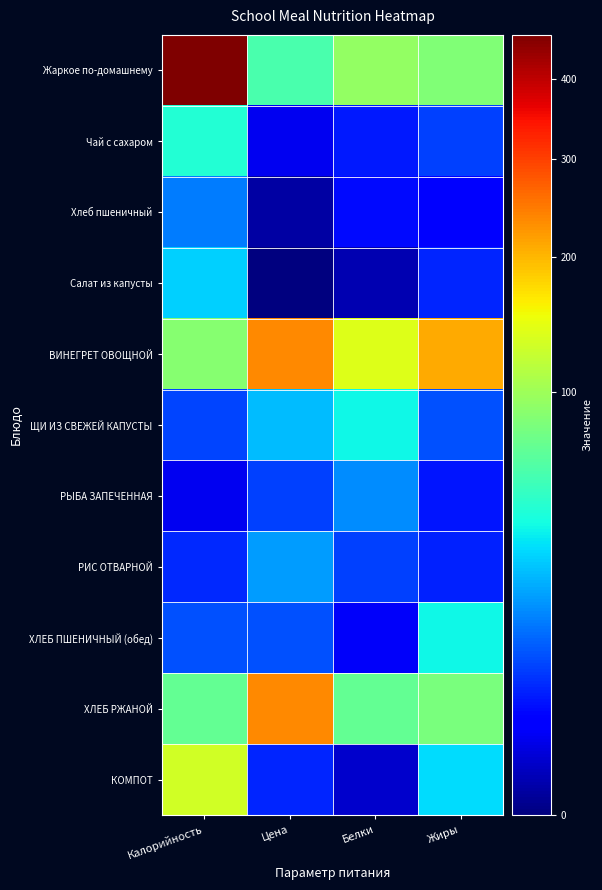

At how many categories does at least one series exceed 299?

1